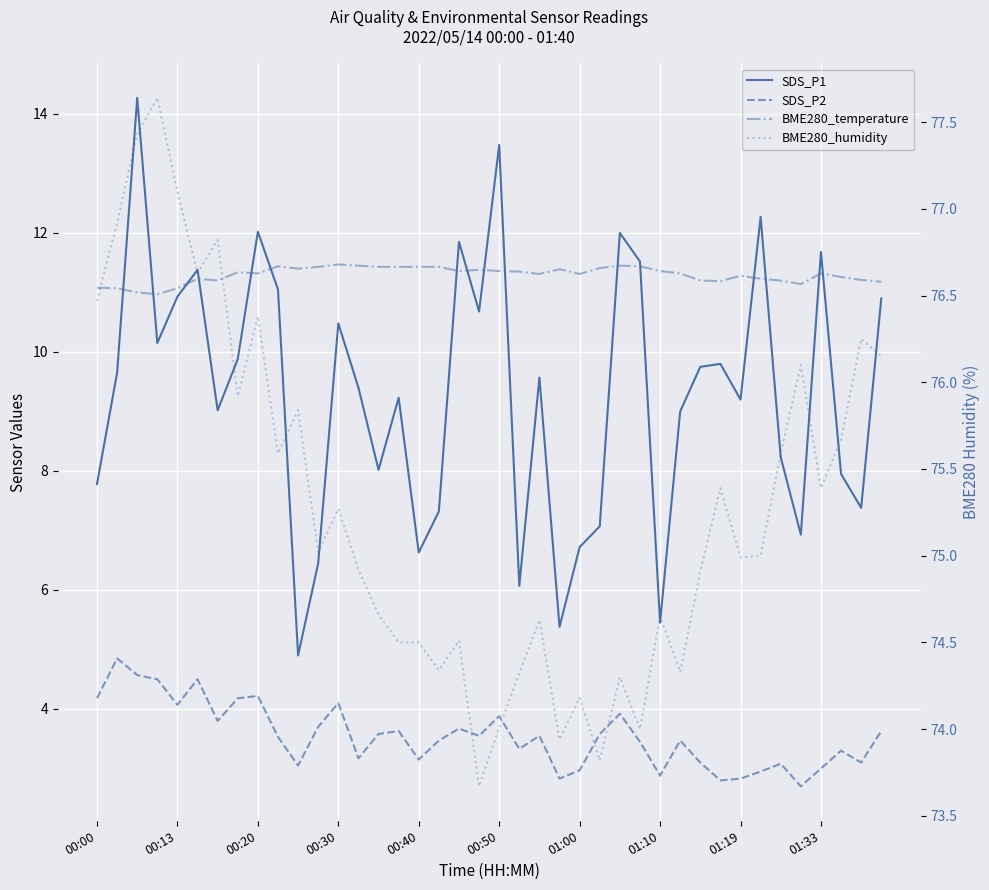

Reading right to left, what are all the values shown in this chart?

SDS_P1: 10.9	7.4	8.0	11.7	6.9	8.2	12.3	9.2	9.8	9.8	9.0	5.5	11.5	12.0	7.1	6.7	5.4	9.6	6.1	13.5	10.7	11.8	7.3	6.6	9.2	8.0	9.4	10.5	6.5	4.9	11.1	12.0	9.9	9.0	11.4	10.9	10.2	14.3	9.7	7.8
SDS_P2: 3.6	3.1	3.3	3.0	2.7	3.1	3.0	2.8	2.8	3.1	3.5	2.9	3.5	3.9	3.6	3.0	2.8	3.5	3.3	3.9	3.5	3.7	3.5	3.1	3.6	3.6	3.2	4.1	3.7	3.0	3.5	4.2	4.2	3.8	4.5	4.1	4.5	4.6	4.8	4.2
BME280_temperature: 11.2	11.2	11.3	11.3	11.1	11.2	11.2	11.3	11.2	11.2	11.3	11.4	11.4	11.4	11.4	11.3	11.4	11.3	11.3	11.4	11.4	11.4	11.4	11.4	11.4	11.4	11.4	11.5	11.4	11.4	11.4	11.3	11.3	11.2	11.2	11.1	11.0	11.0	11.1	11.1
BME280_humidity: 76.2	76.2	75.7	75.4	76.1	75.6	75.0	75.0	75.4	74.9	74.3	74.7	74.0	74.3	73.8	74.2	73.9	74.6	74.3	74.0	73.7	74.5	74.3	74.5	74.5	74.7	74.9	75.3	75.0	75.8	75.6	76.4	75.9	76.8	76.6	77.1	77.6	77.4	76.9	76.5